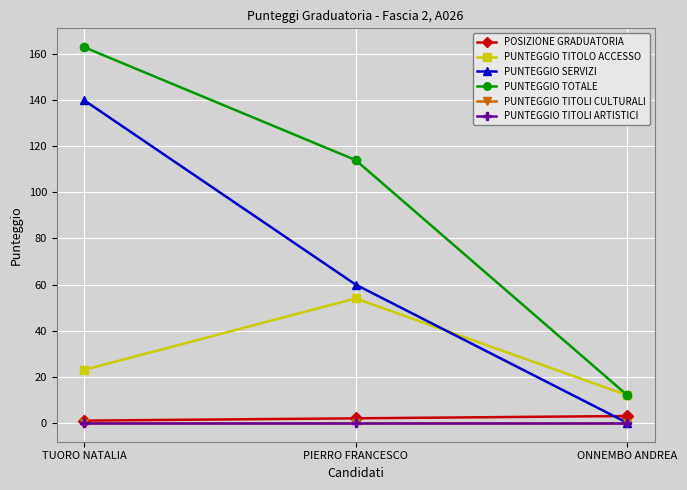

Which has a higher value, ONNEMBO ANDREA or TUORO NATALIA?

ONNEMBO ANDREA